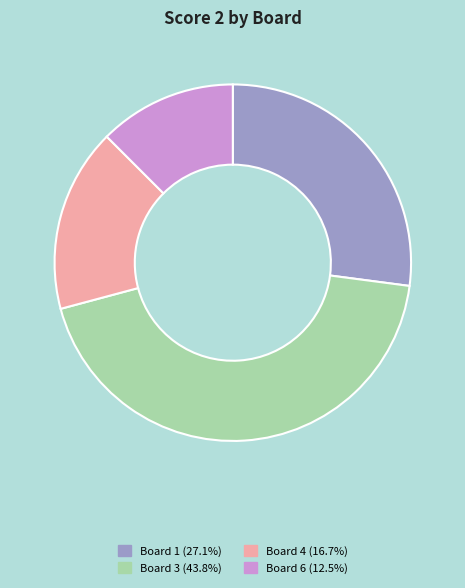

Is there a majority slice in this chart?

No